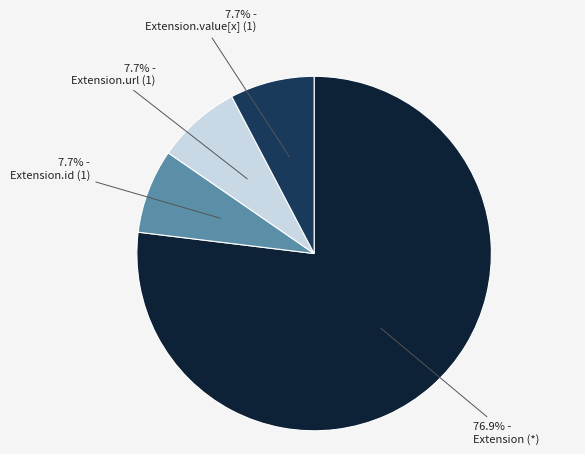

Is the sum of Extension.url (1) and Extension (*) greater than half?

Yes